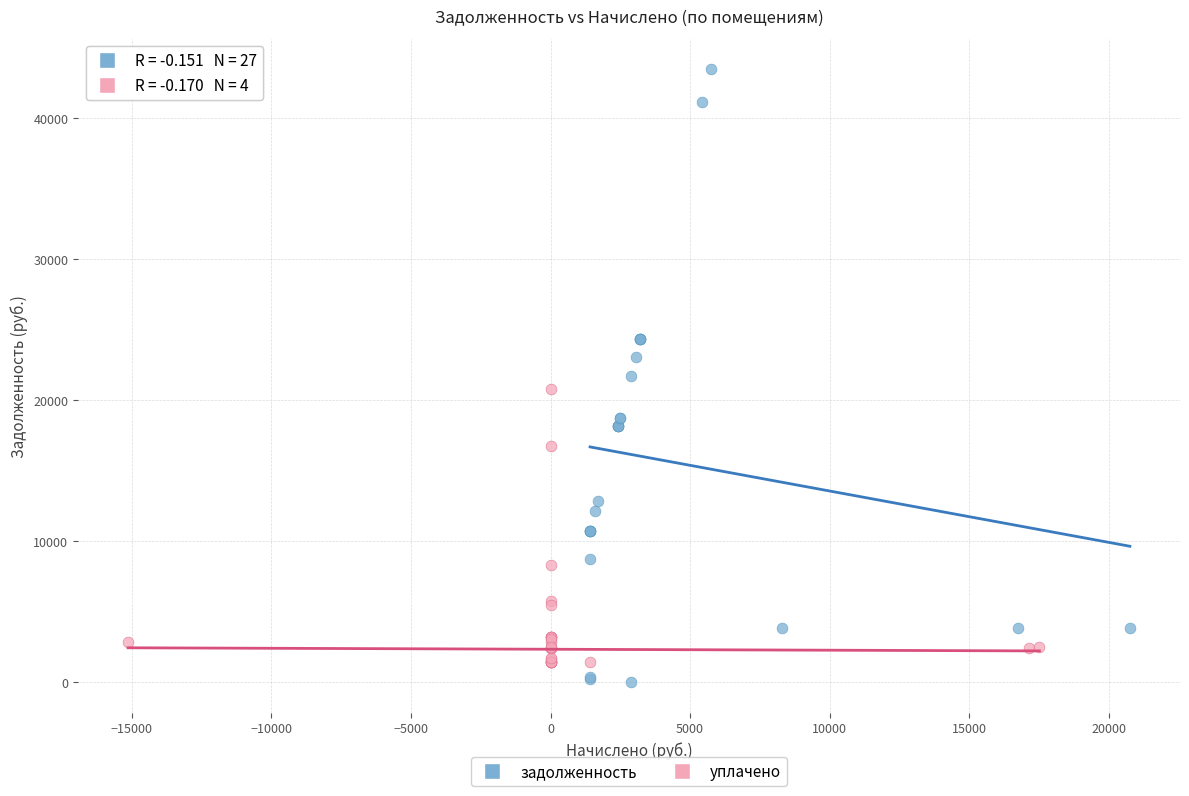

Which series reaches the minimum Y coordinate?

задолженность